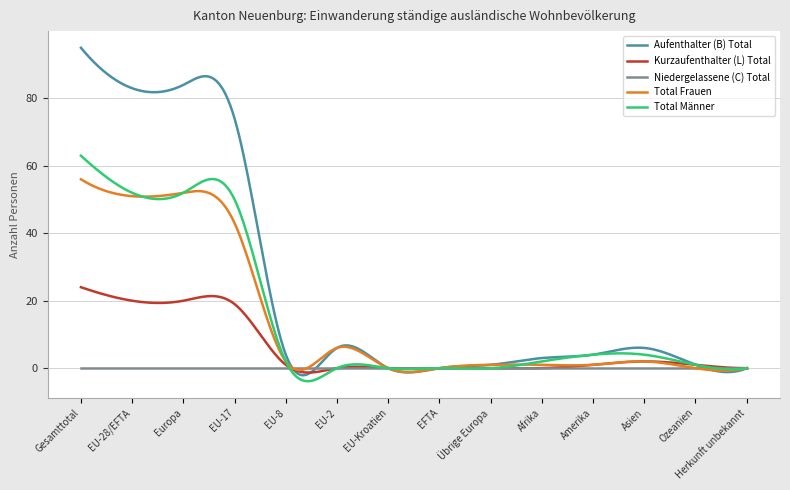

Which series has the widest spread of values?

Aufenthalter (B) Total